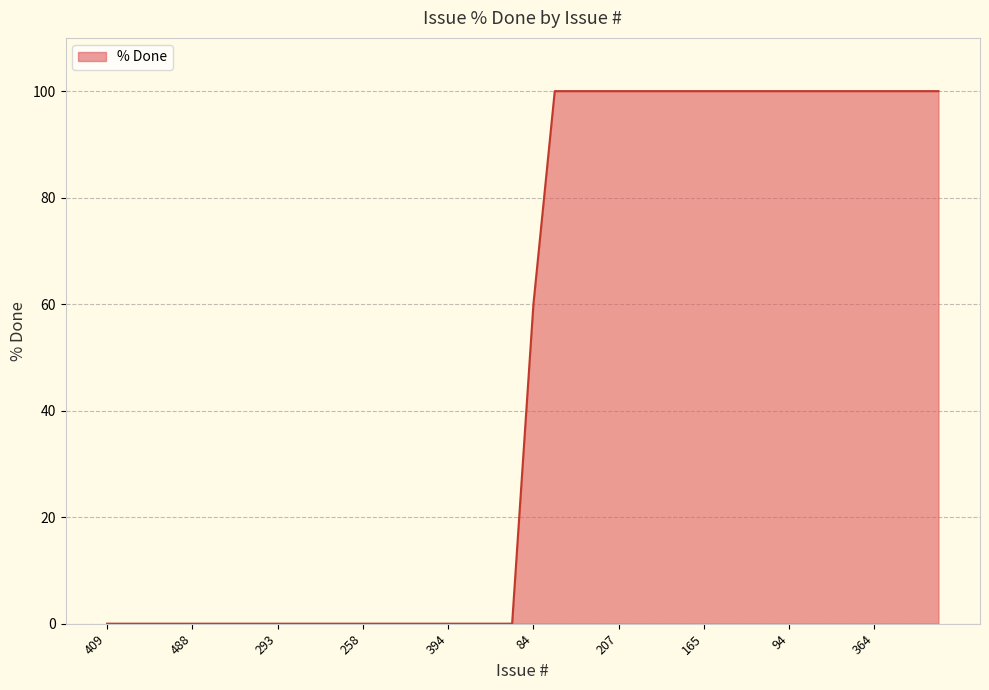

What is the greatest value displayed?

100